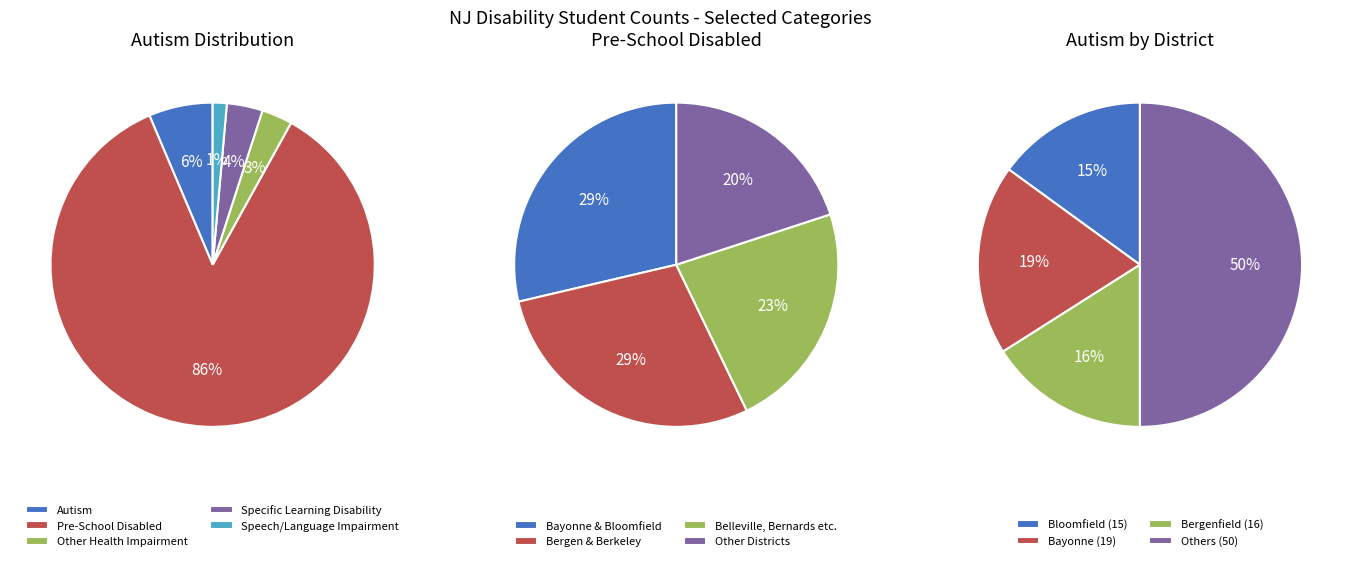

True or false: Intellectual Disability accounts for 0% of the total.

True